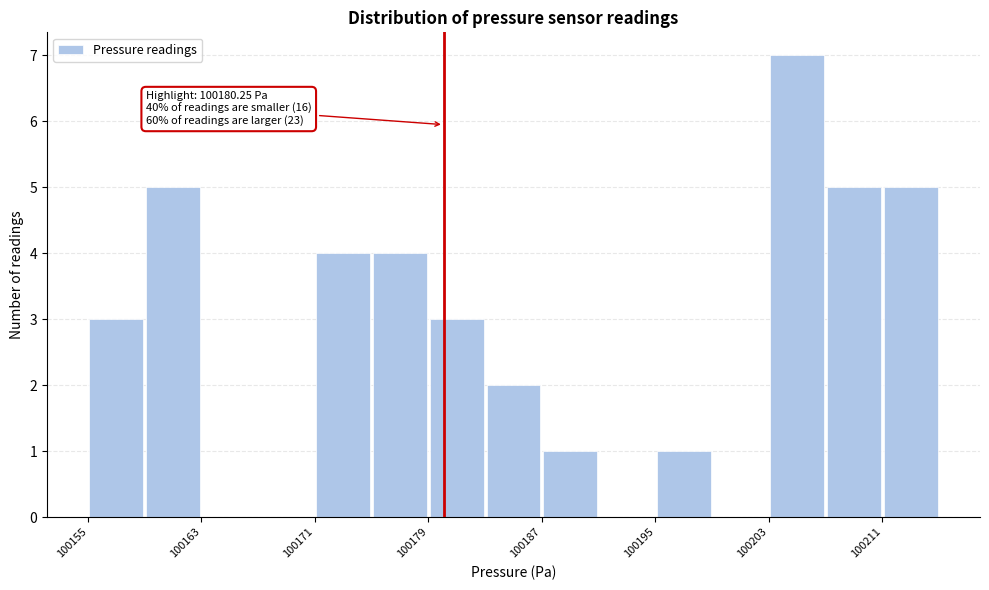

Which range on the x-axis has the tallest bar?

100203 to 100207